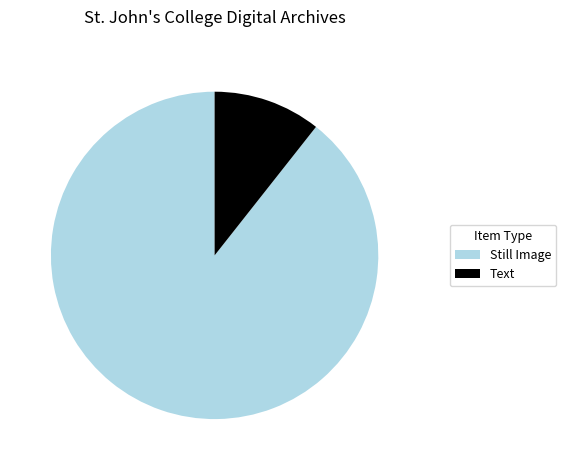

Between Text and Still Image, which is larger?

Still Image